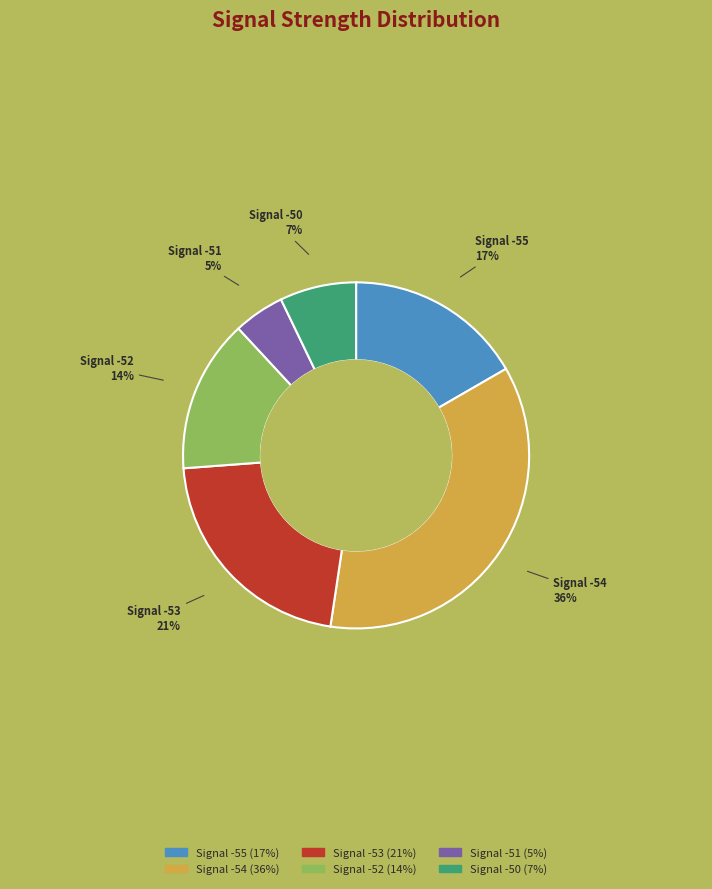

Is it true that Signal -50 (7%) is 15% of the pie?

False